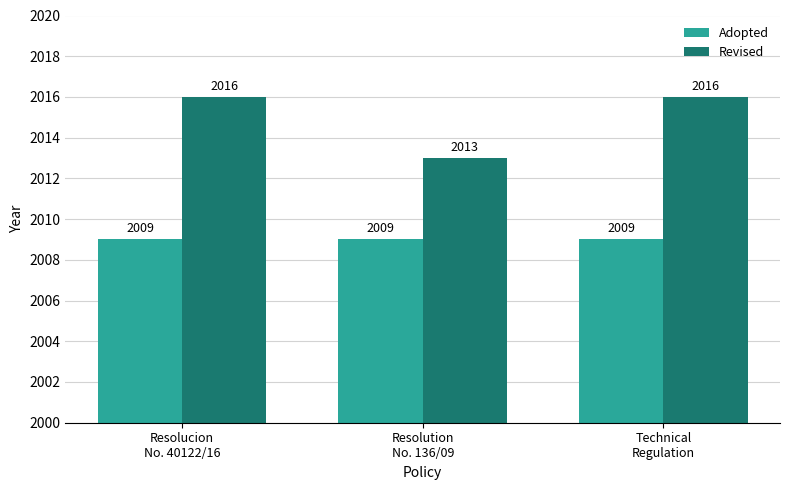

What is the total value across all series at Resolucion
No. 40122/16?

4025